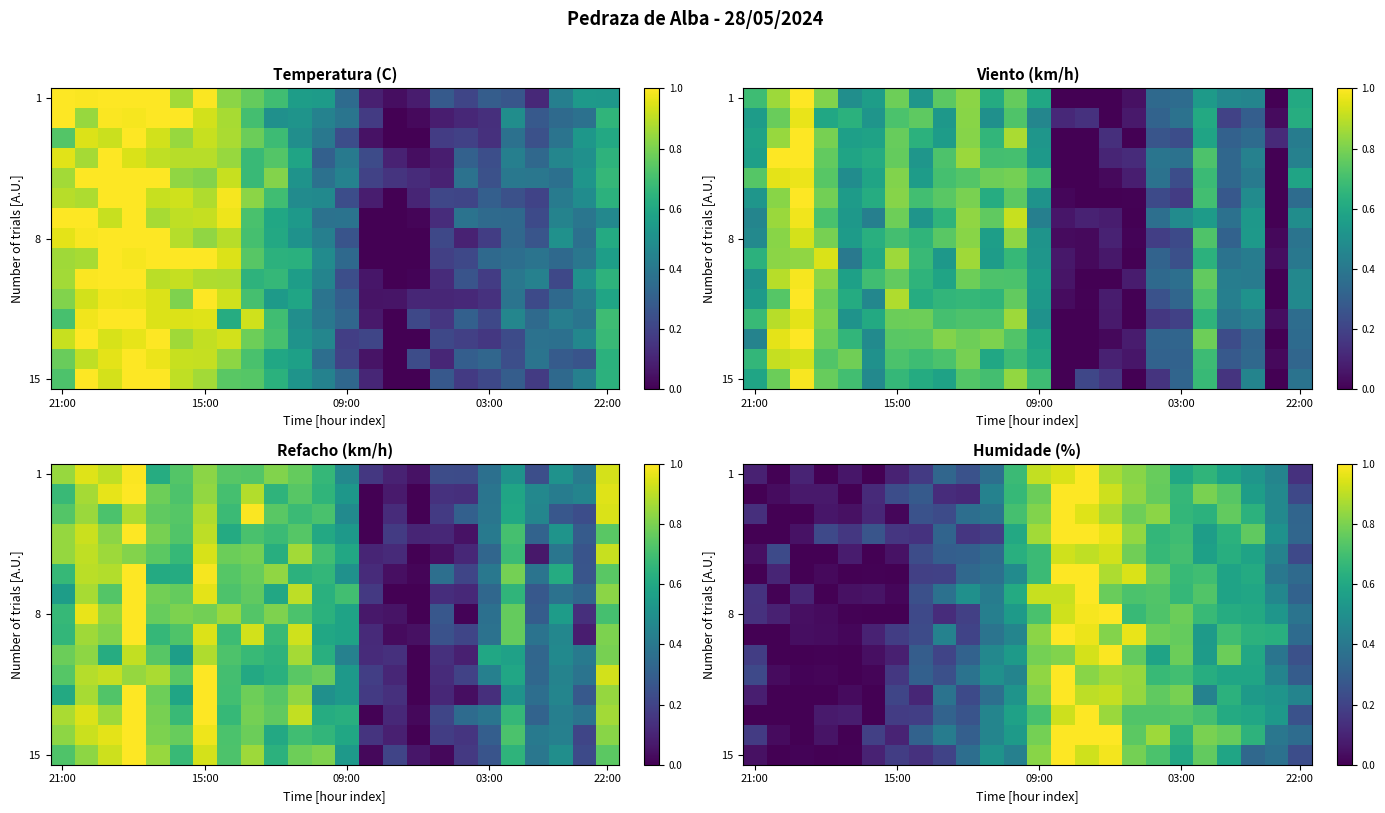

What is the average value of the row_8 series?

0.5